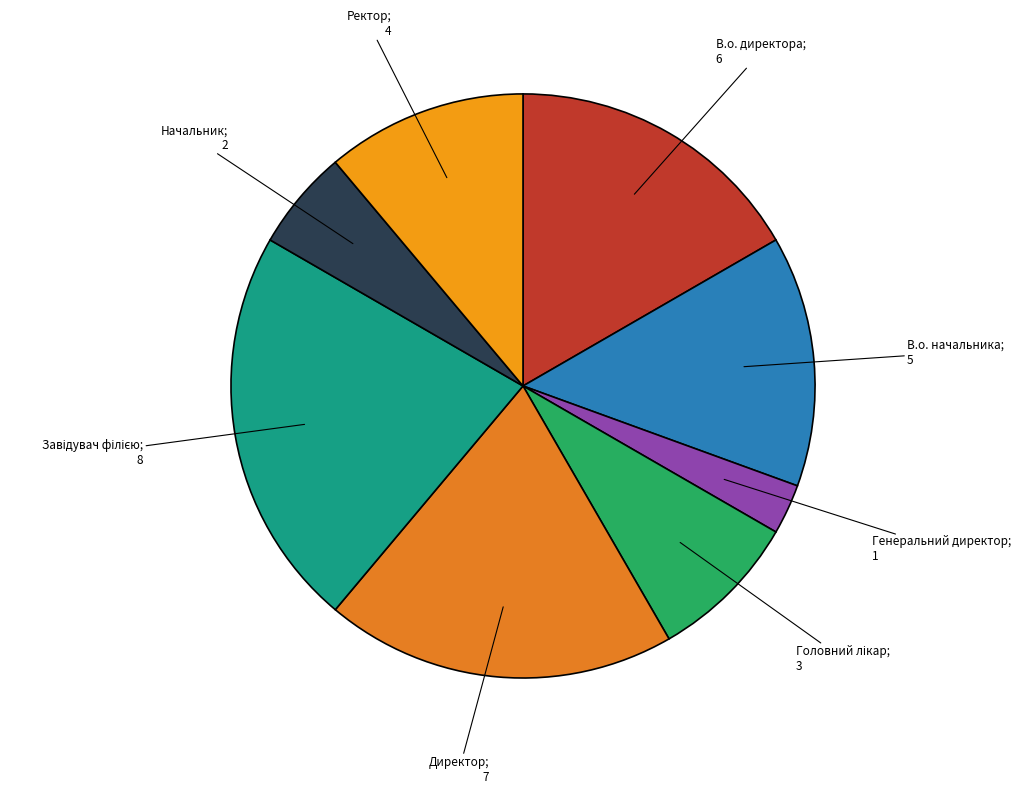

Count the number of slices in the pie.

8